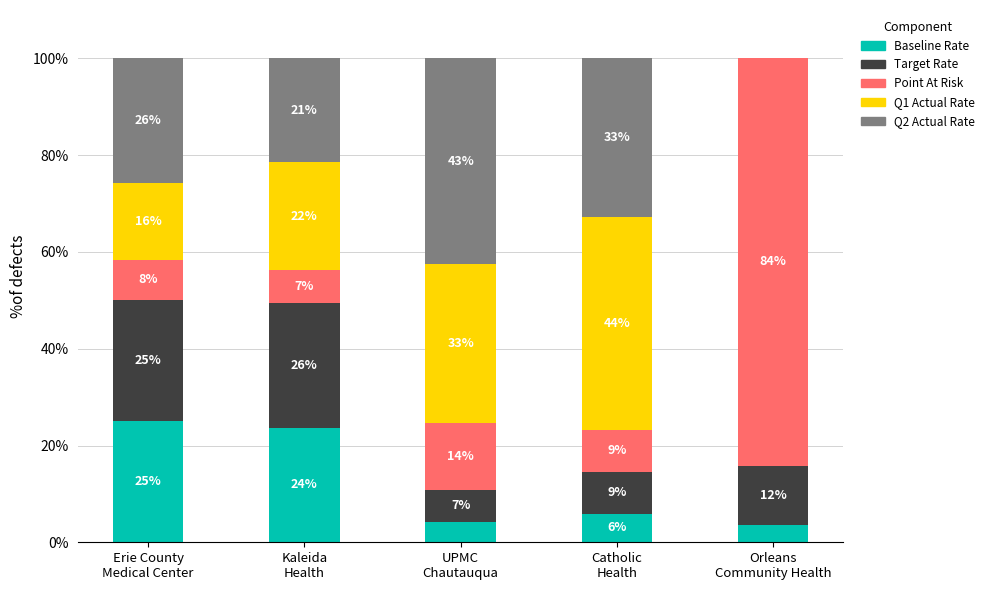

Are the bars grouped side by side (vs. stacked)?

No